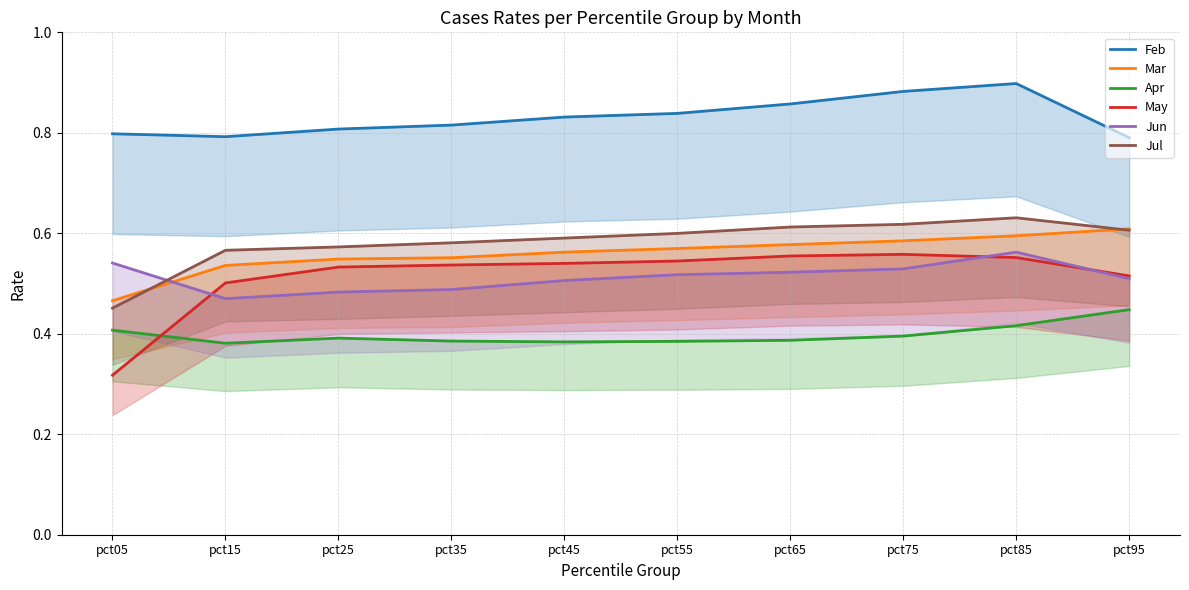

At which category does Feb reach its first local peak?

pct85